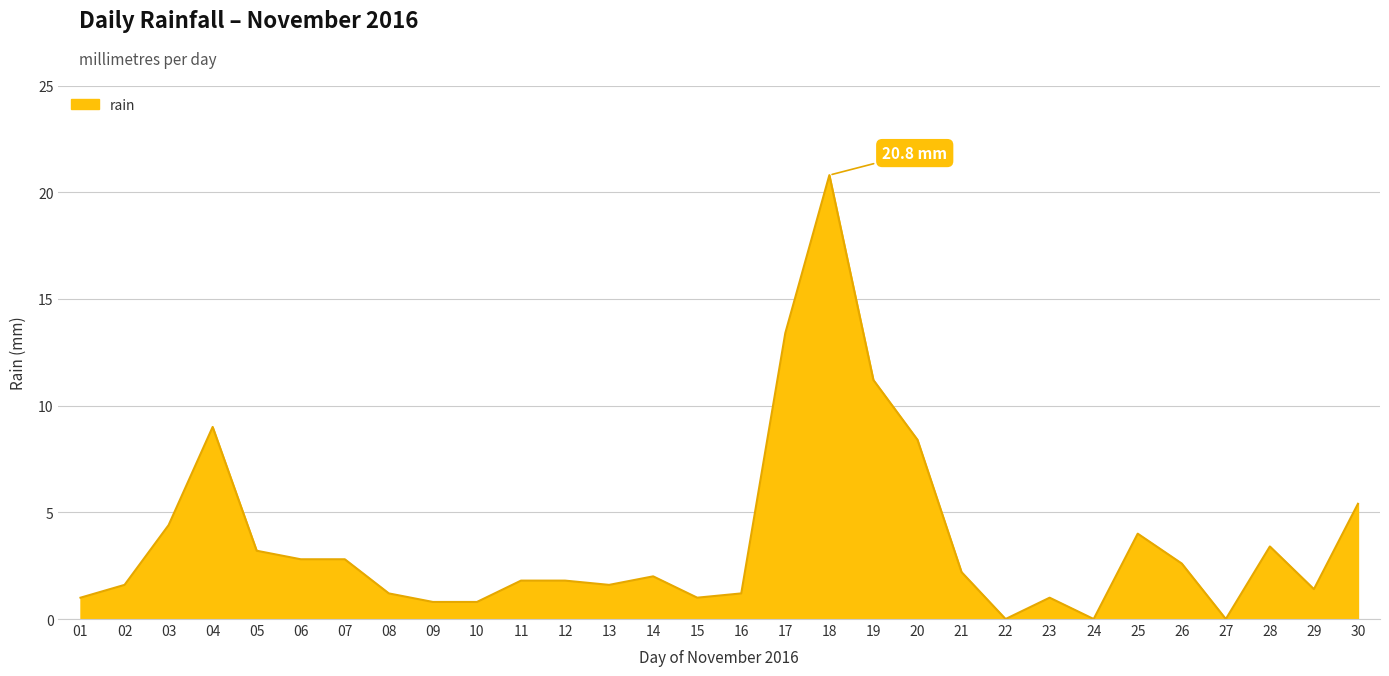

What is the ratio of the value at 08 to the value at 07?

0.4